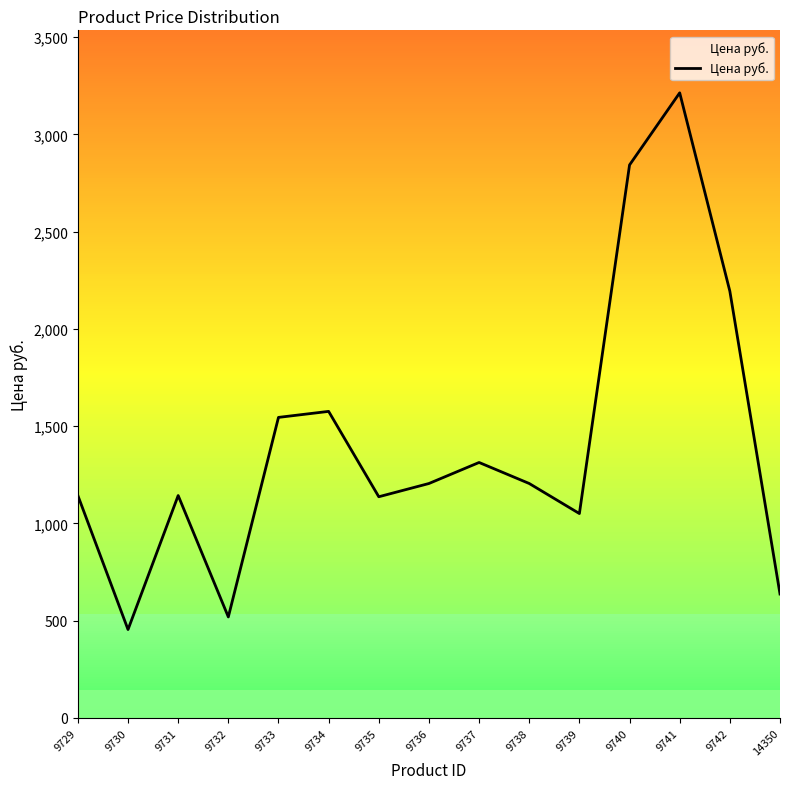

What is the difference between the maximum and minimum values?

2759.4